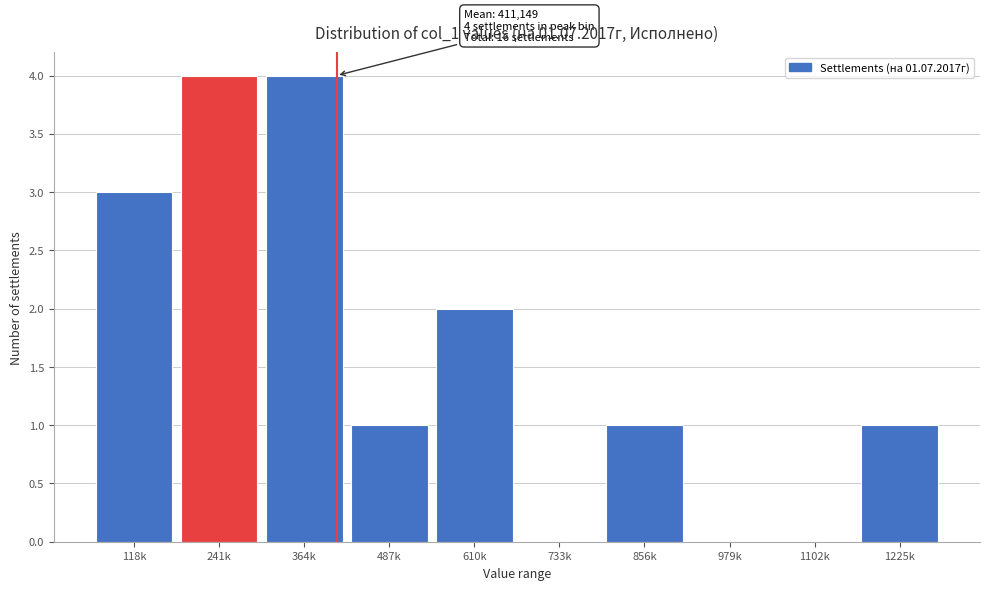

Reading left to right, extract all data points from this chart.

118k=3	241k=4	364k=4	487k=1	610k=2	733k=0	856k=1	979k=0	1102k=0	1225k=1